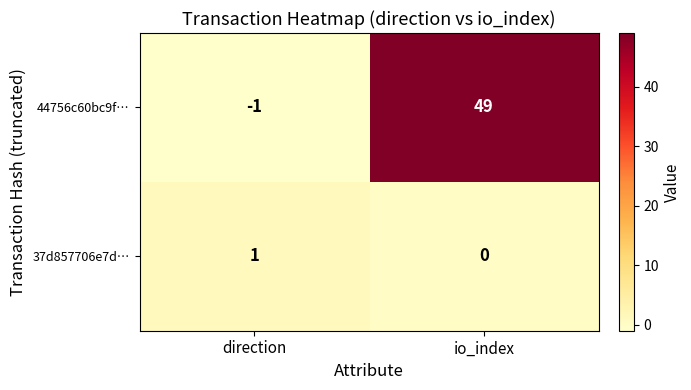

How many positive values does the 37d857706e7d… series have?

1